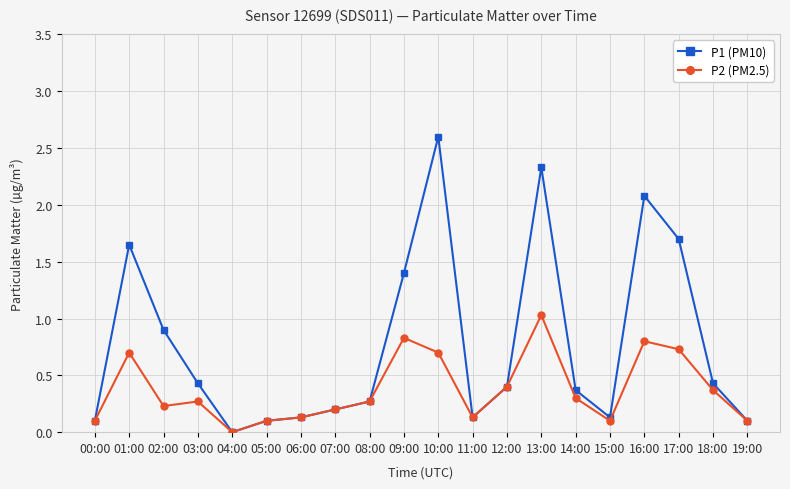

What is the approximate value of P2 (PM2.5) at 14:00?

0.3